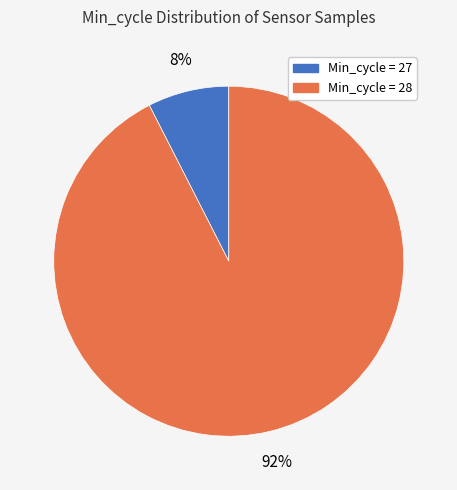

To the nearest percent, what is the average slice percentage?

50%